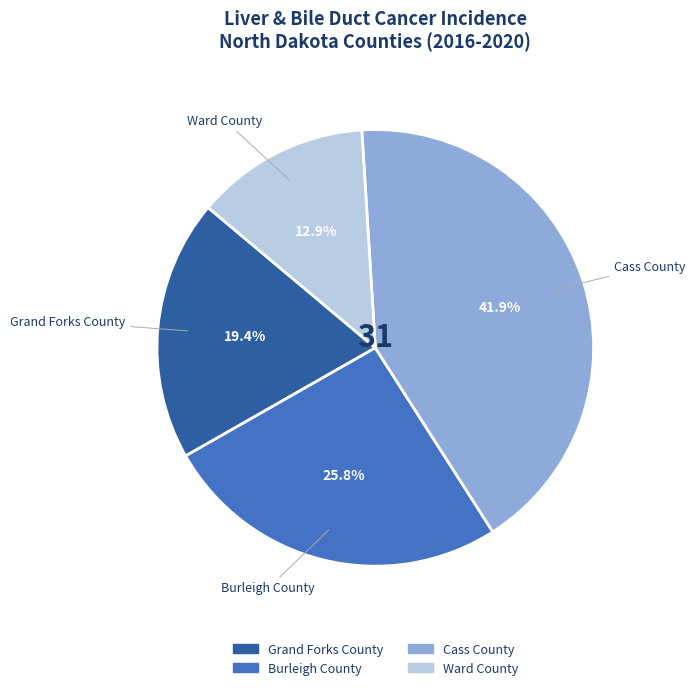

Count the number of slices in the pie.

4